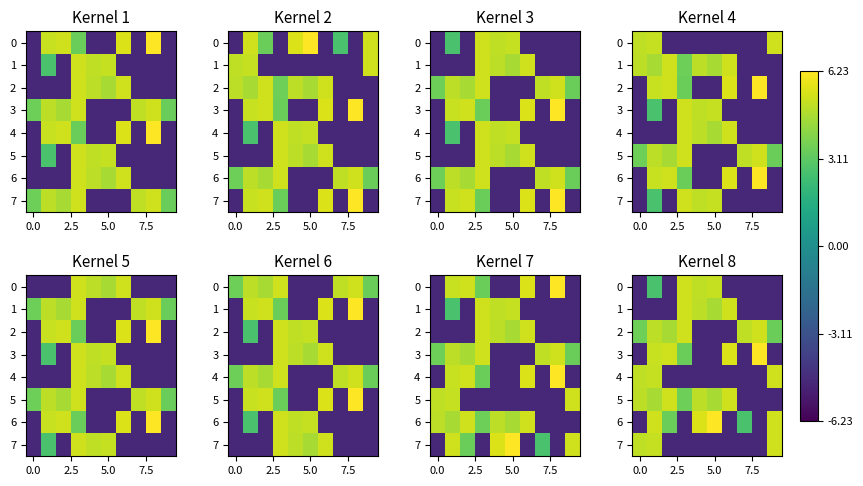

At how many categories does at least one series exceed 5?

10